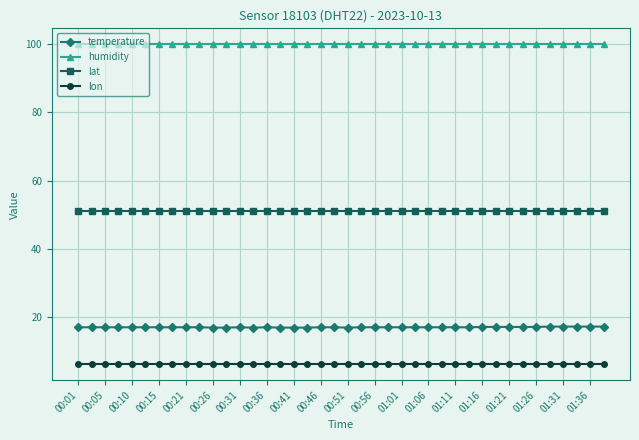

True or false: lon and lat intersect in this chart.

False